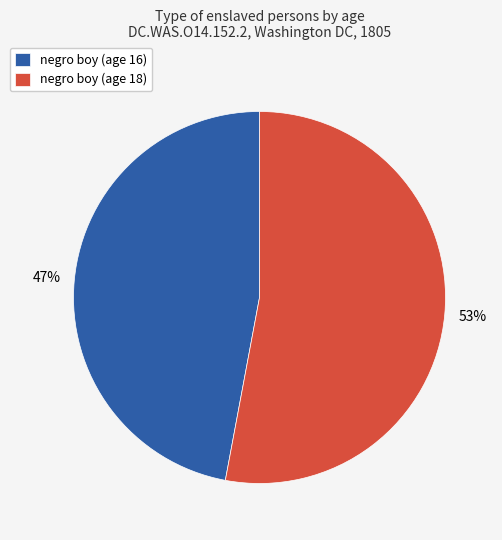

To the nearest percent, what is the combined percentage of negro boy (age 16) and negro boy (age 18)?

100%